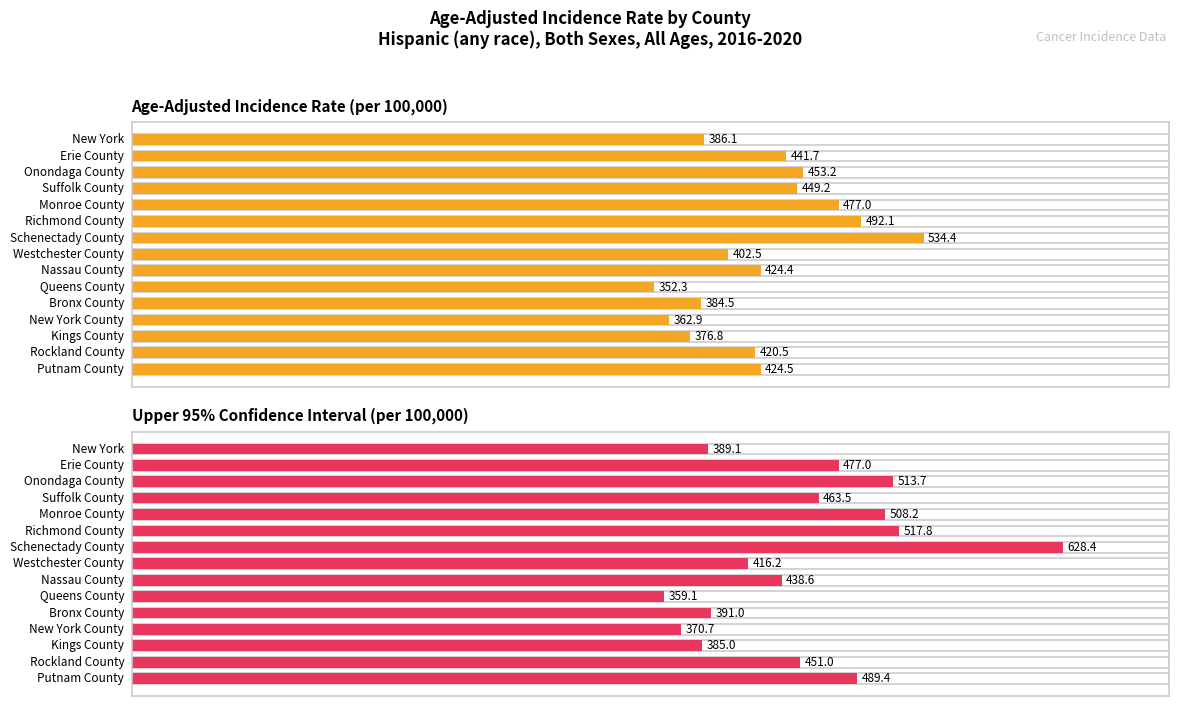

Does the chart contain stacked bars?

No